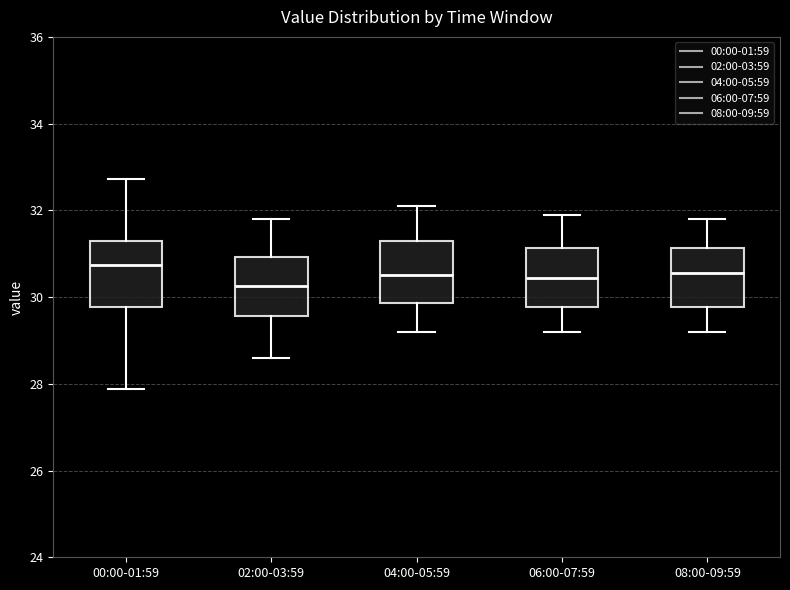

Reading left to right, transcribe this box plot: for each box, give where its median line is, the range the box spans, and where its two whiskers end, as read against the y-axis. The values are not printed on the chart, so give them approximately, as read against the axis.

00:00-01:59: median 30.8, box 29.8 to 31.2, whiskers 27.8 to 32.8
02:00-03:59: median 30.2, box 29.6 to 31.0, whiskers 28.6 to 31.8
04:00-05:59: median 30.6, box 29.8 to 31.4, whiskers 29.2 to 32.2
06:00-07:59: median 30.4, box 29.8 to 31.2, whiskers 29.2 to 32.0
08:00-09:59: median 30.6, box 29.8 to 31.2, whiskers 29.2 to 31.8